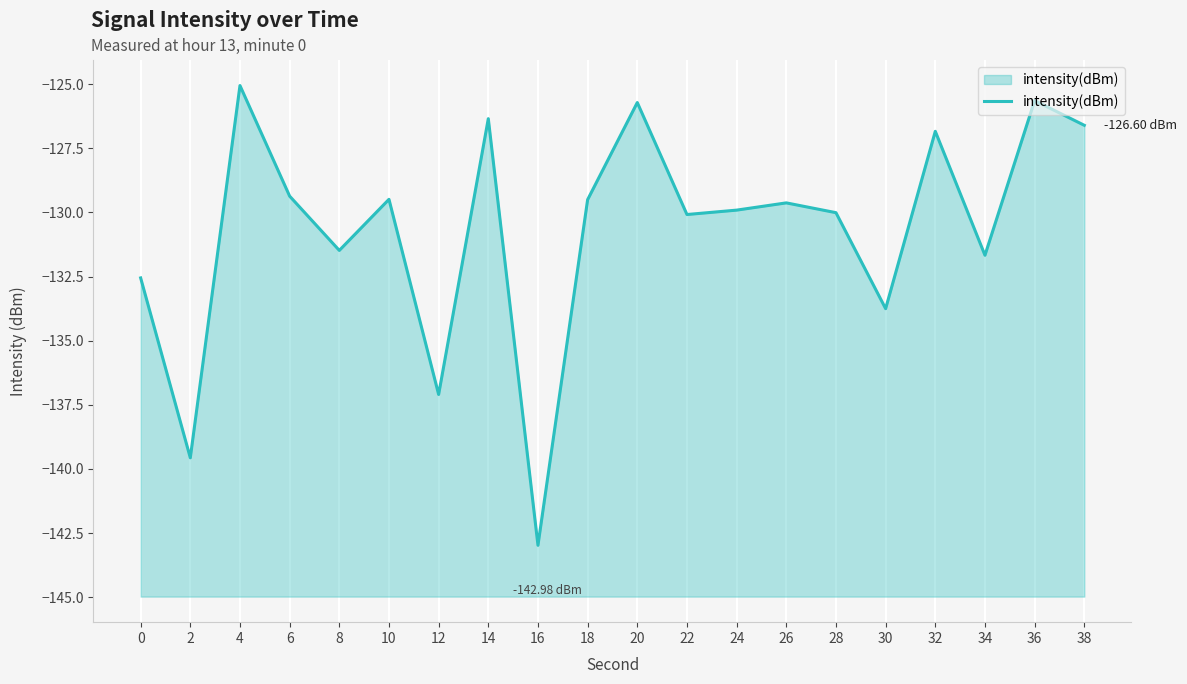

Read the value at 32.

-126.8